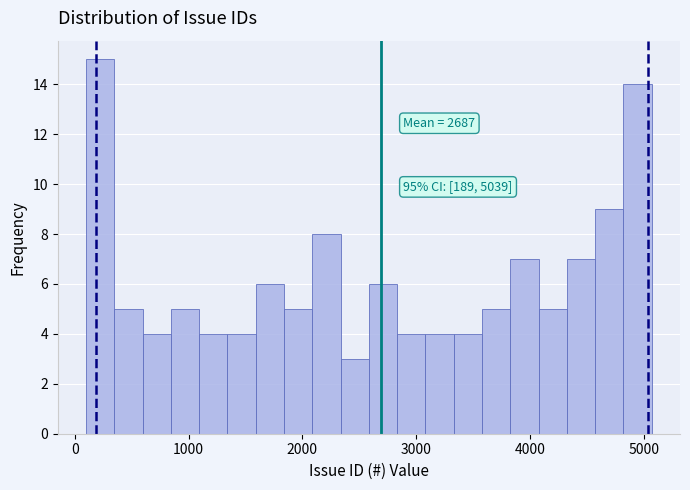

Read against the x-axis, roughly where is the centre of the tallest bar?

200